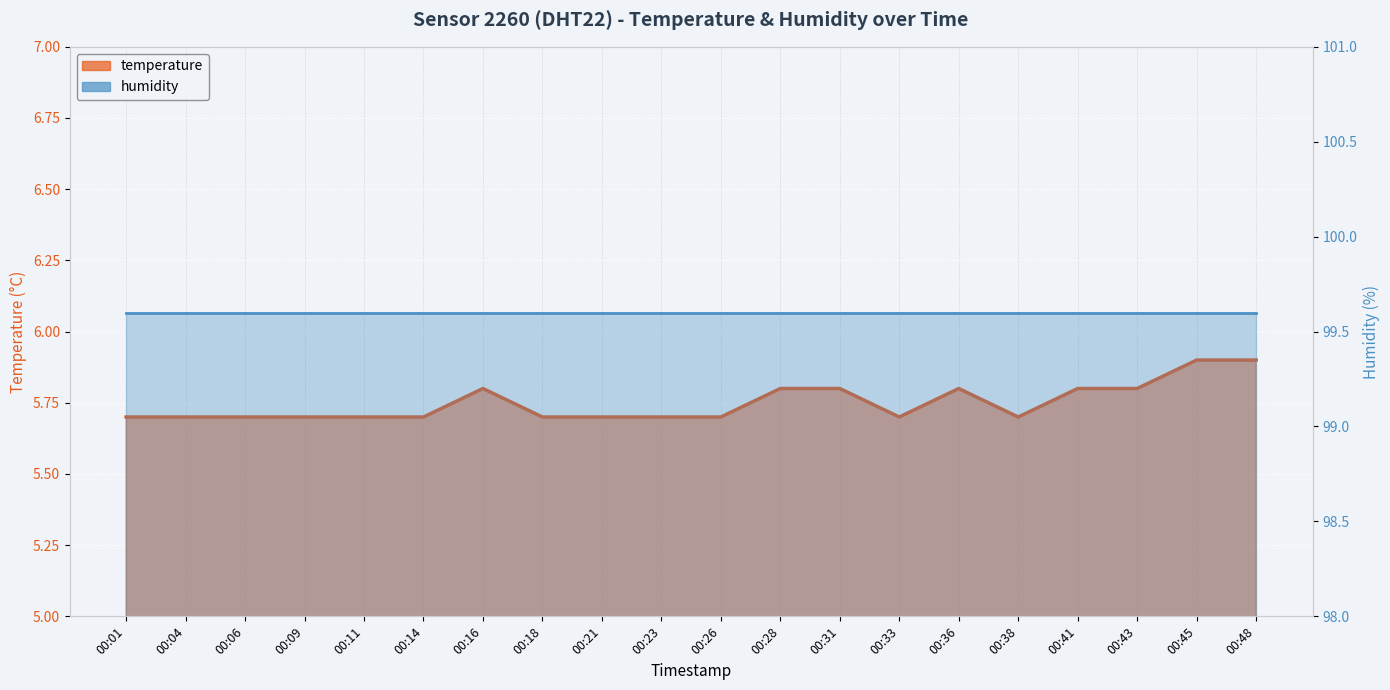

At which category does the data reach its first local valley?

00:33